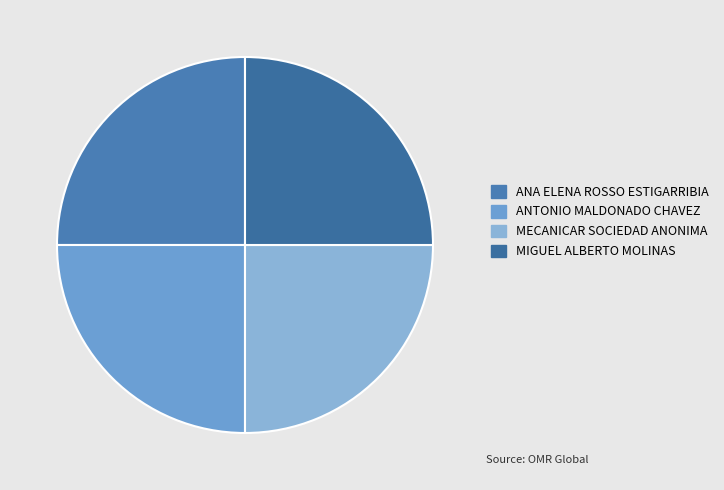

Is there a majority slice in this chart?

No